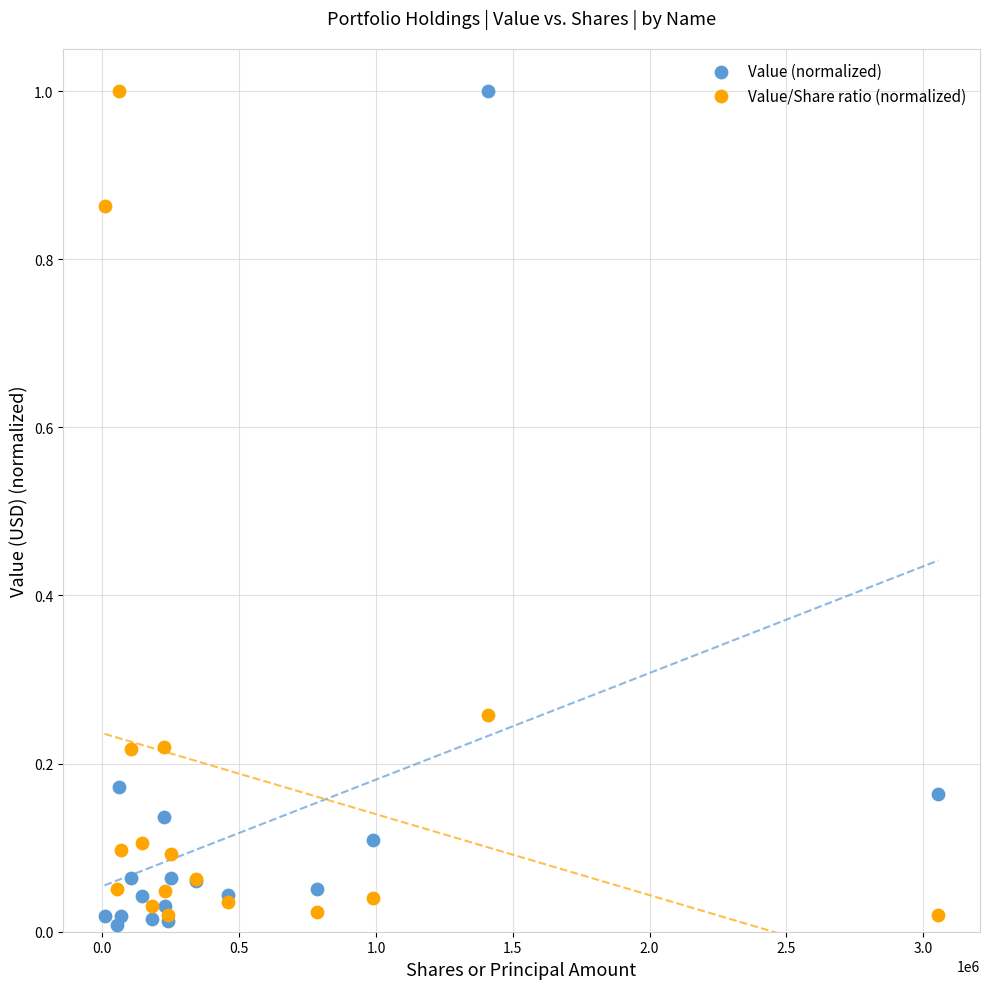

Which series reaches the minimum Y coordinate?

Value (normalized)